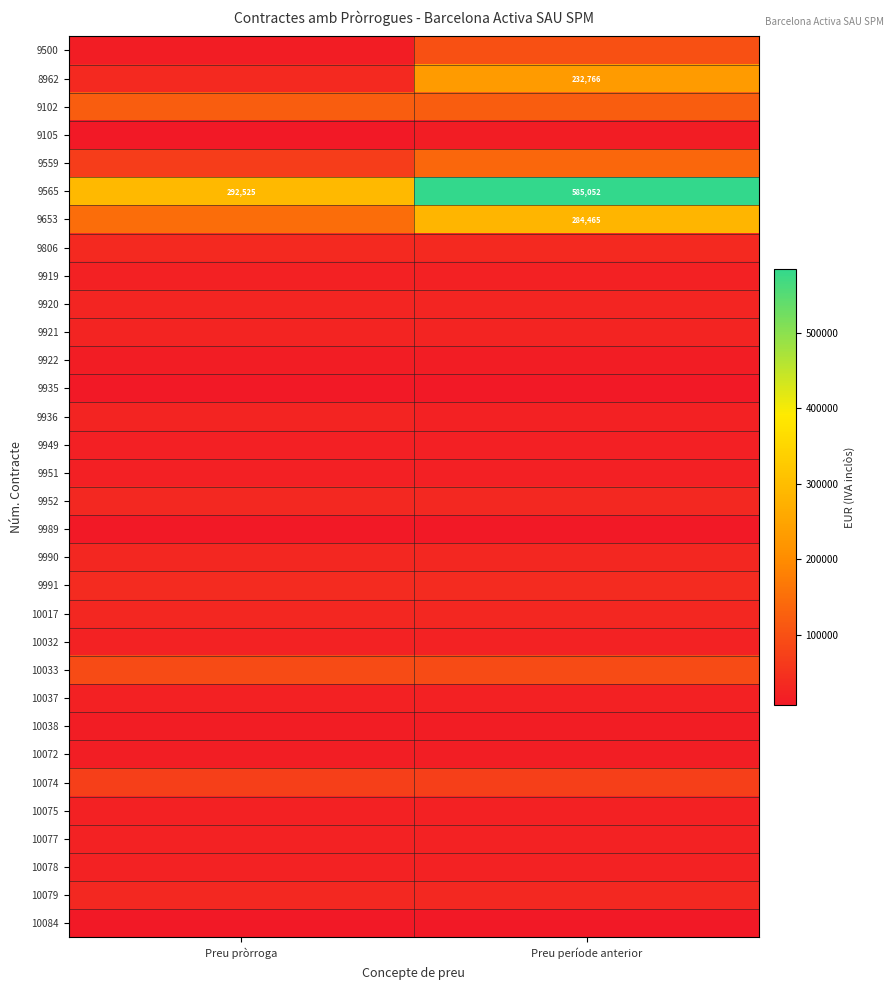

What is the sum of the 9102 values at Preu pròrroga and Preu període anterior?

240790.0